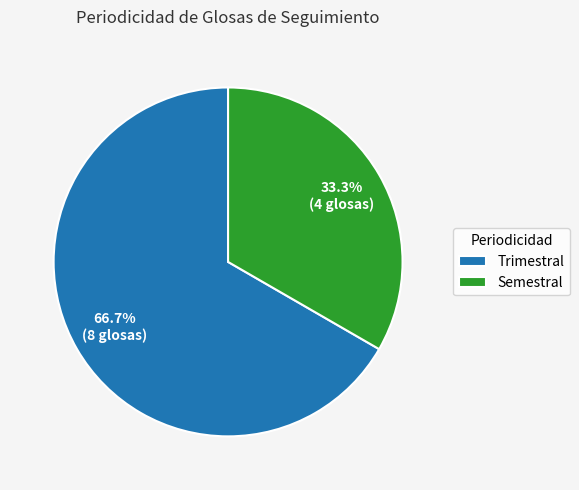

Combined, do Semestral and Trimestral account for over 50%?

Yes